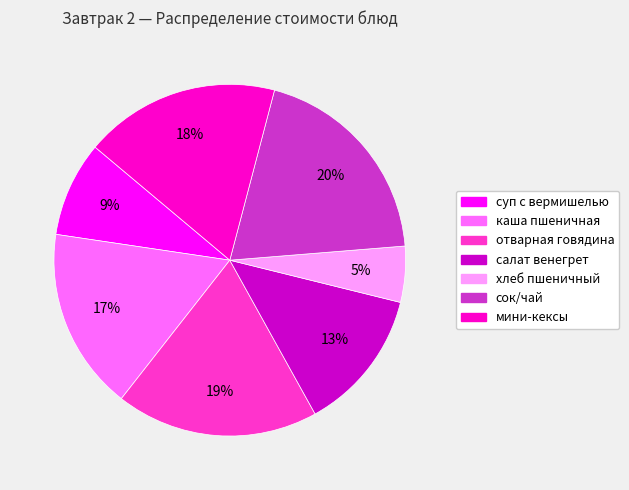

Which slice is the largest?

сок/чай